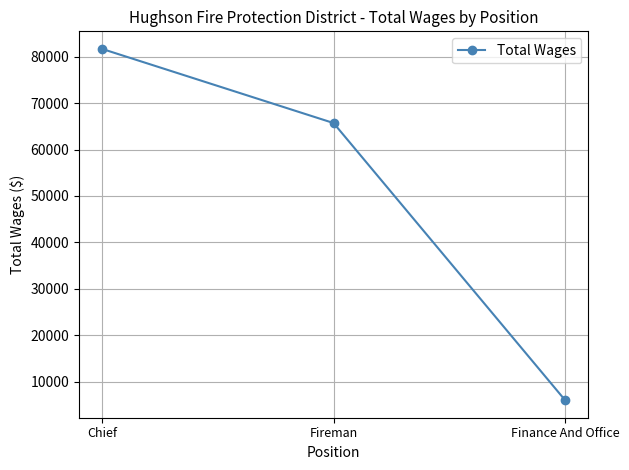

List the labels in order of value, largest first.

Chief, Fireman, Finance And Office